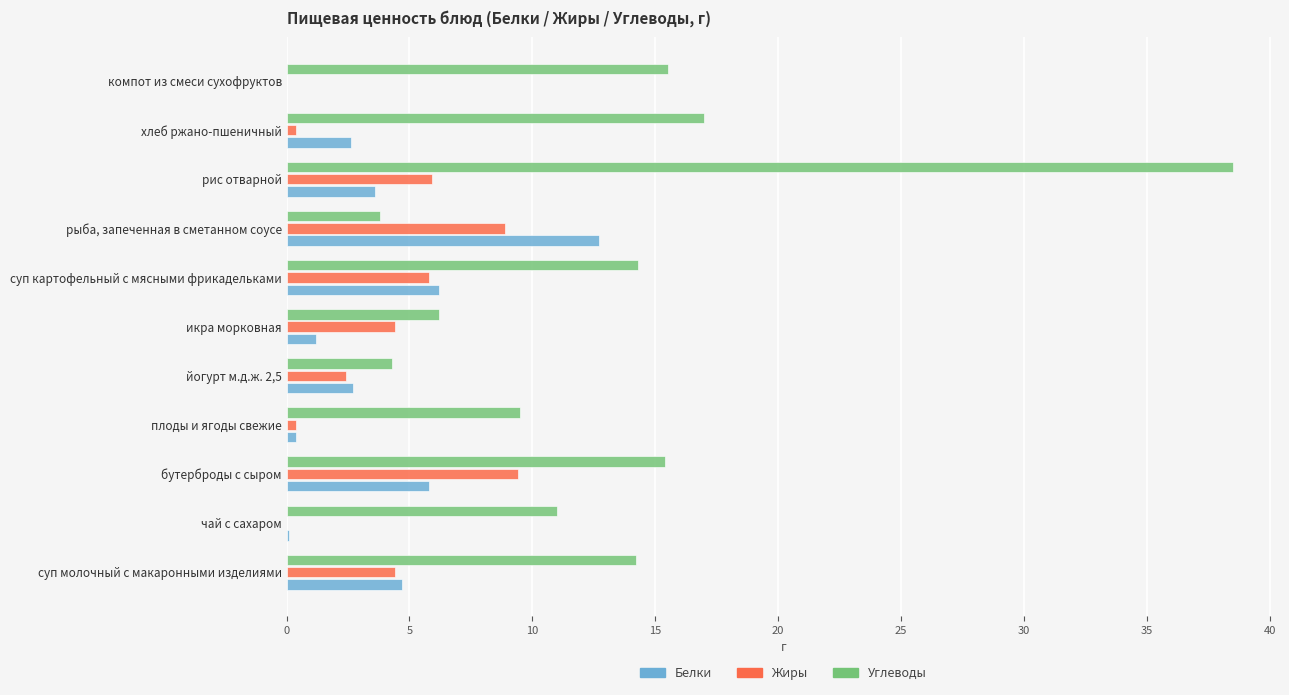

The Жиры series shows 15.9 at бутерброды с сыром. True or false?

False